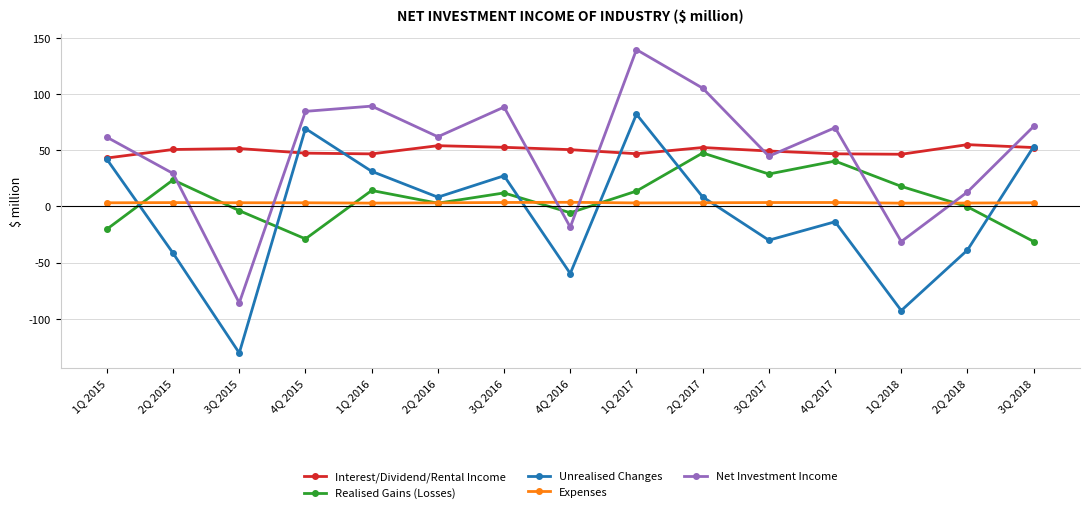

True or false: Expenses and Interest/Dividend/Rental Income intersect in this chart.

False